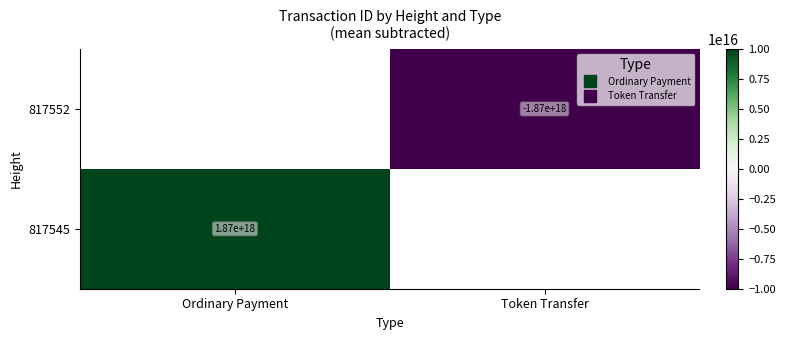

Which category has the lowest value in the 817545 series?

Ordinary Payment